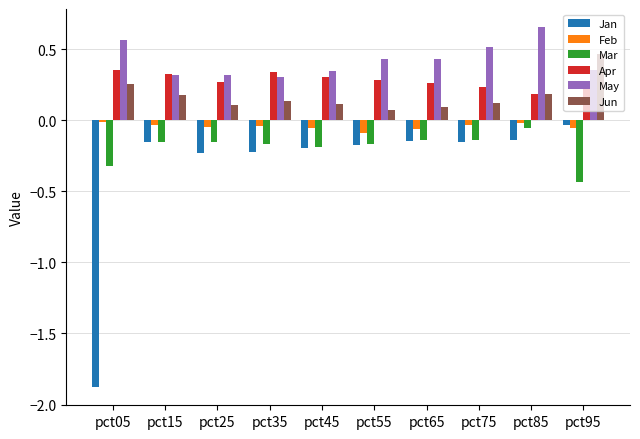

What is the sum of all May values?

4.3